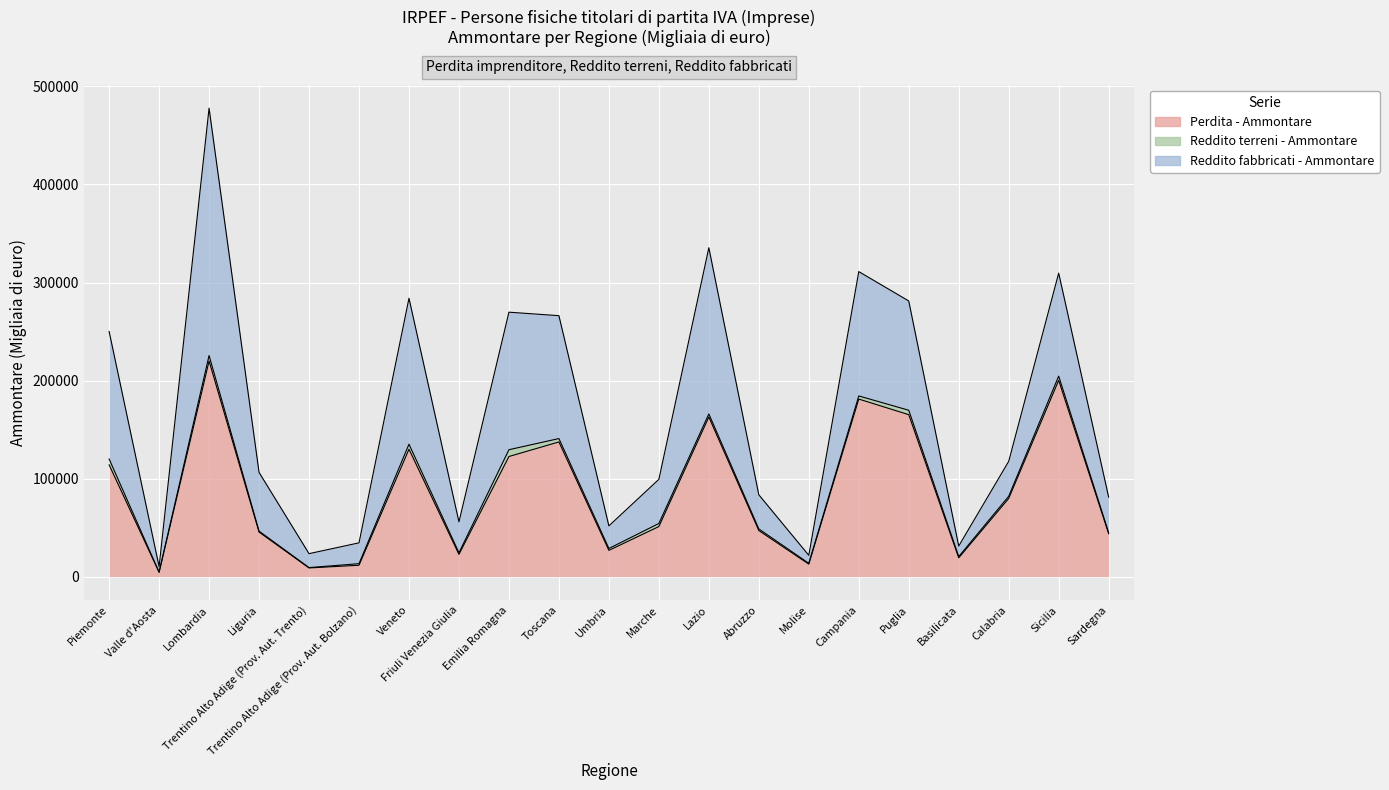

At which category does Perdita - Ammontare reach its first local valley?

Valle d'Aosta